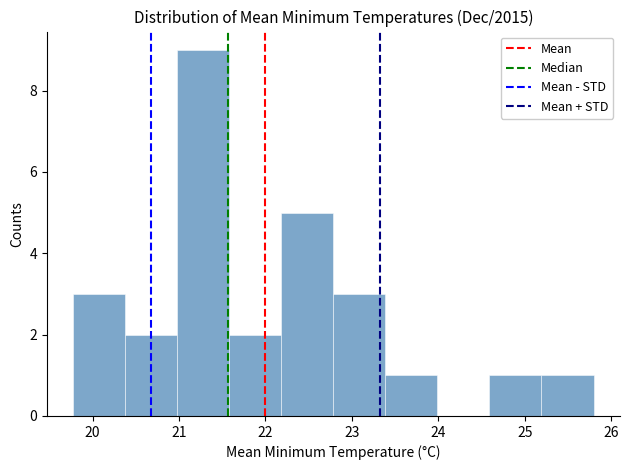

Over which range of the x-axis is the bar tallest?

21.0 to 21.6